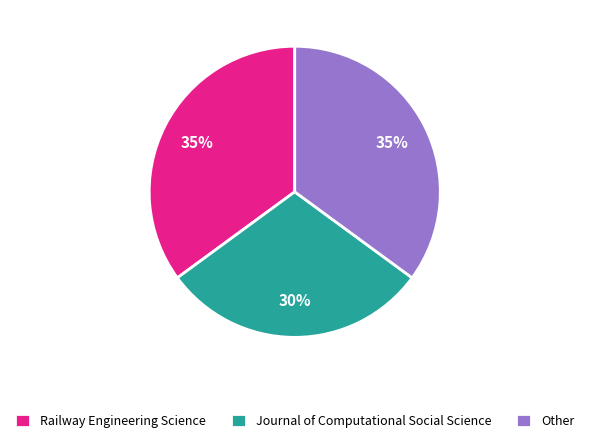

Does Railway Engineering Science represent more than half of the total?

No